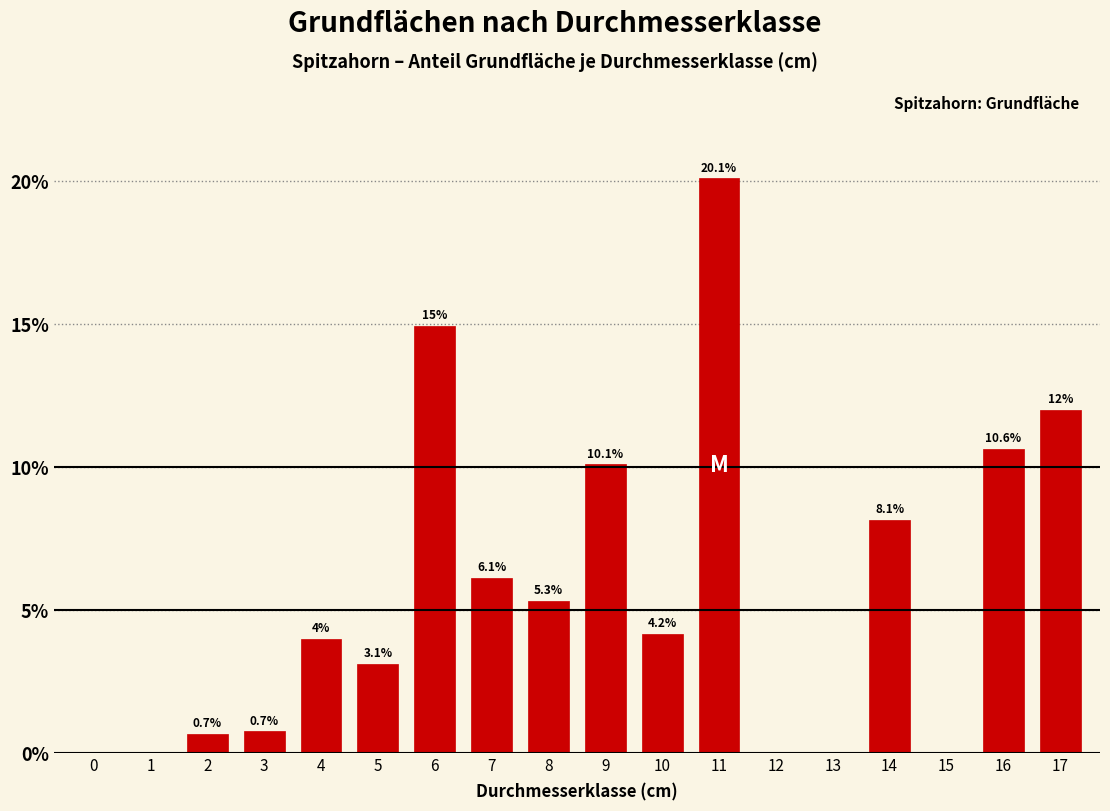

Reading left to right, extract all data points from this chart.

0=0.0	1=0.0	2=0.7	3=0.7	4=4.0	5=3.1	6=15.0	7=6.1	8=5.3	9=10.1	10=4.2	11=20.1	12=0.0	13=0.0	14=8.1	15=0.0	16=10.6	17=12.0